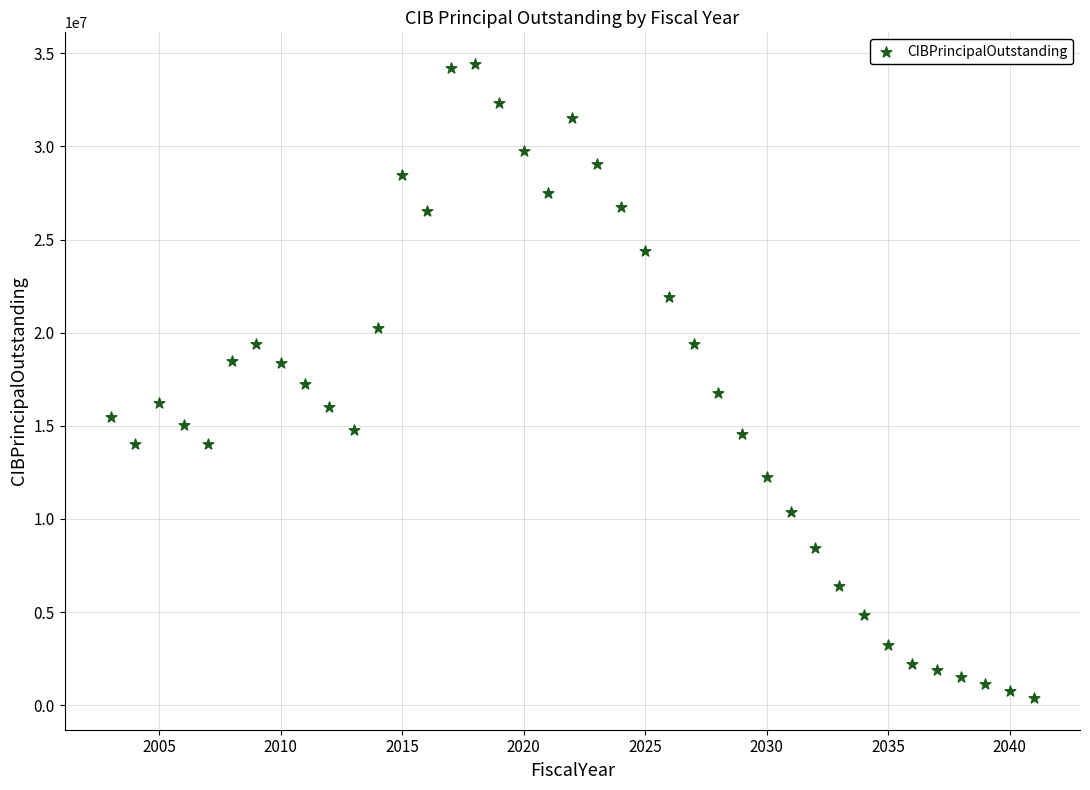

What is the range of Y values (max minus min)?

34030000